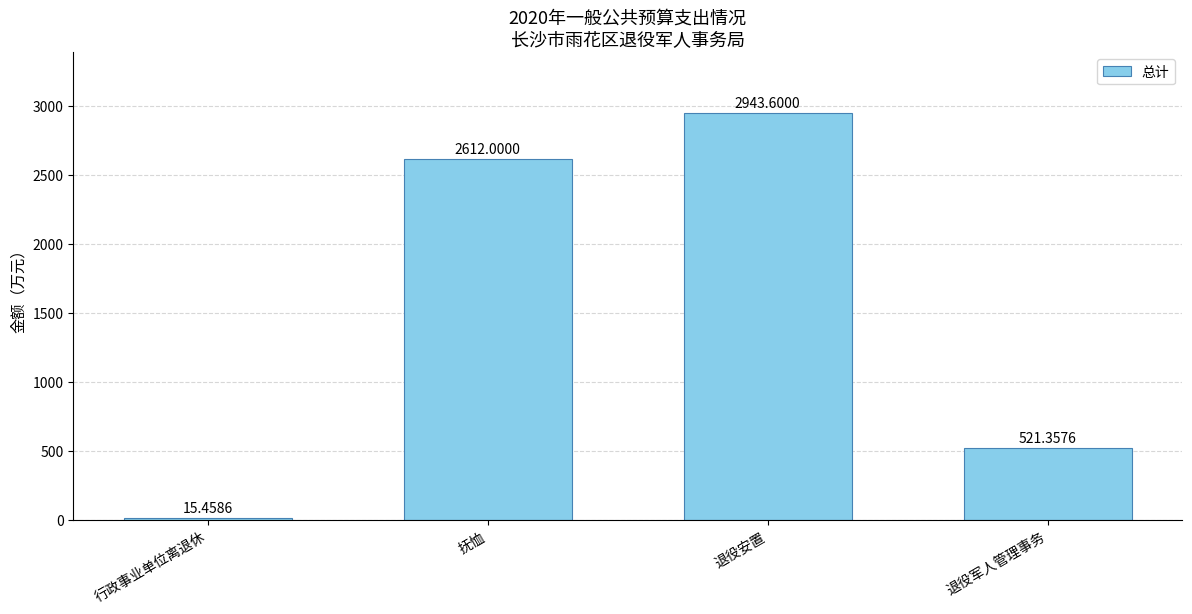

Reading left to right, transcribe all the data shown in this chart.

行政事业单位离退休=15.5	抚恤=2612.0	退役安置=2943.6	退役军人管理事务=521.4